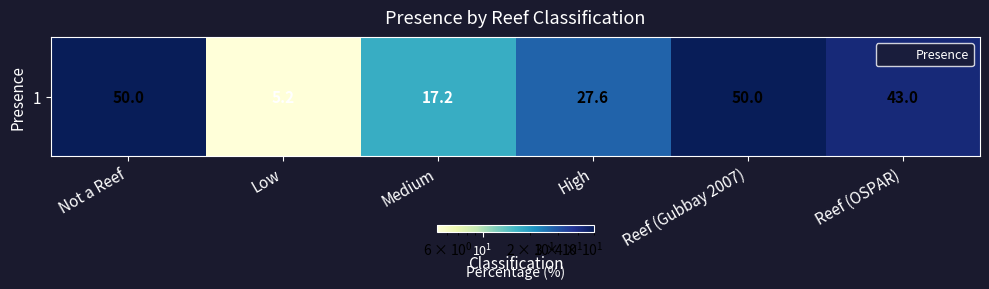

Which category has the highest value across all series?

Not a Reef